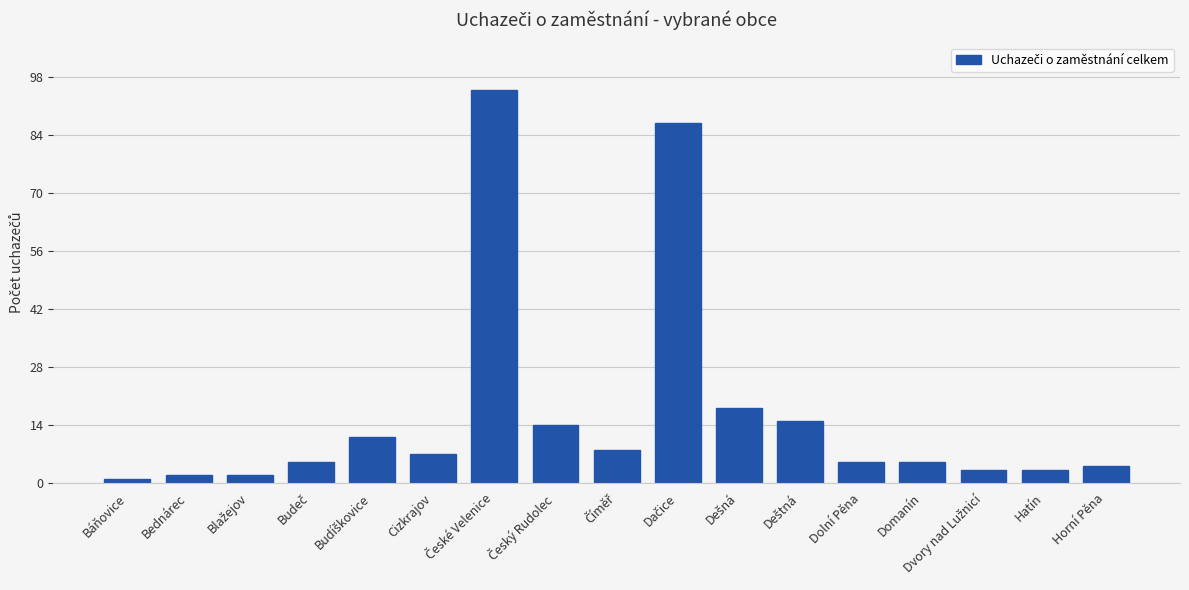

What is the label of the 16th bar from the left?

Hatín